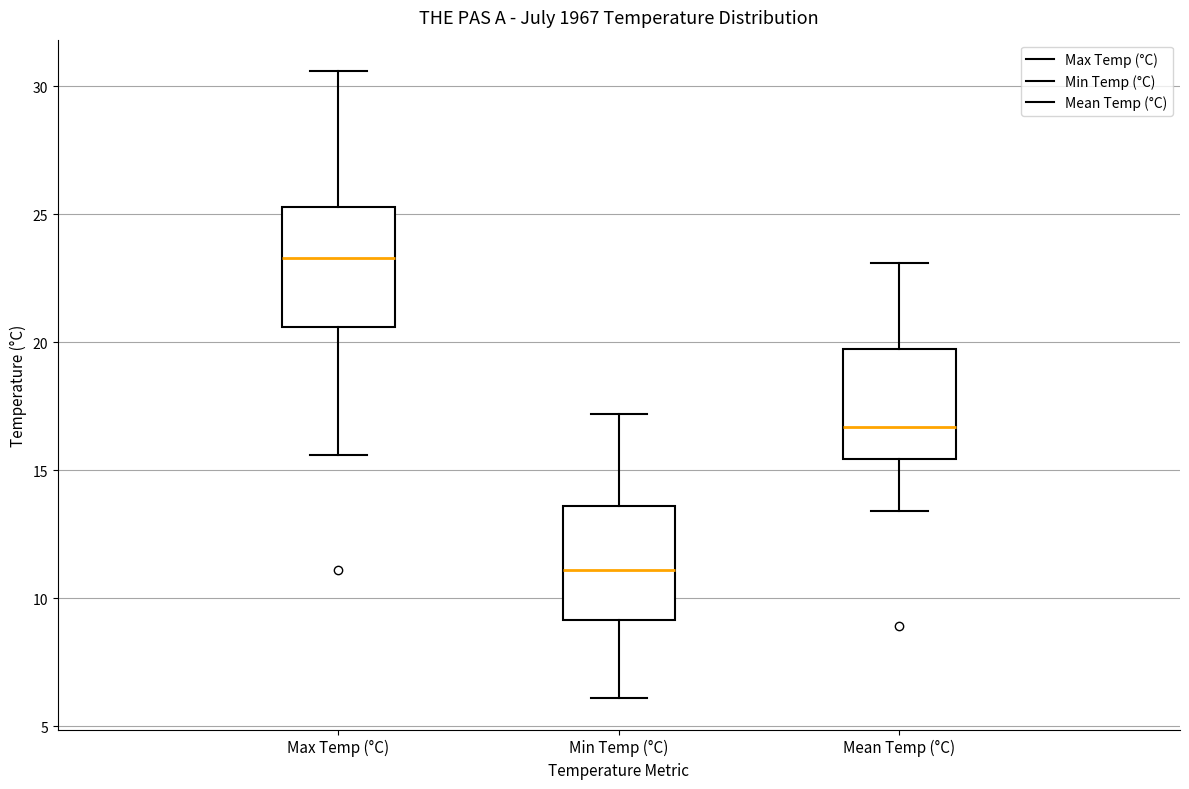

Which box has the lowest median line?

Min Temp (°C)